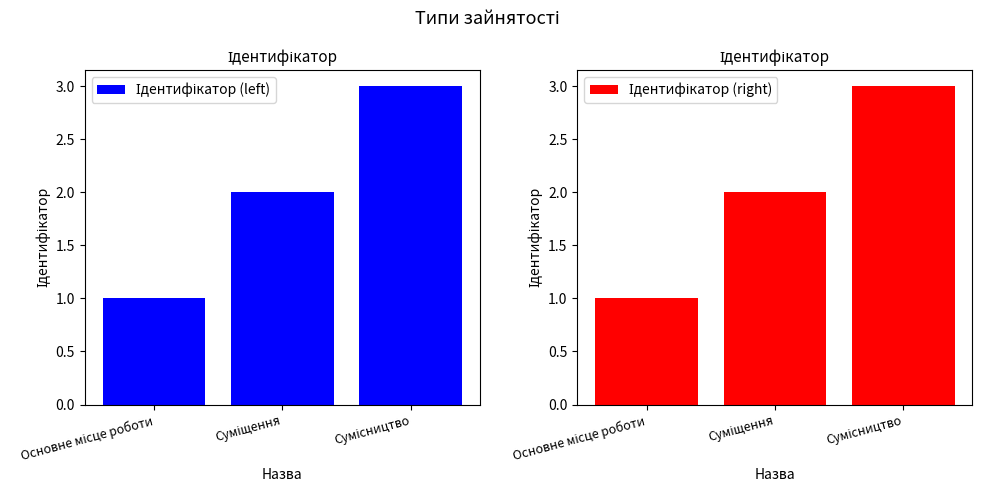

How many values in the Ідентифікатор (left) series are below 2?

1